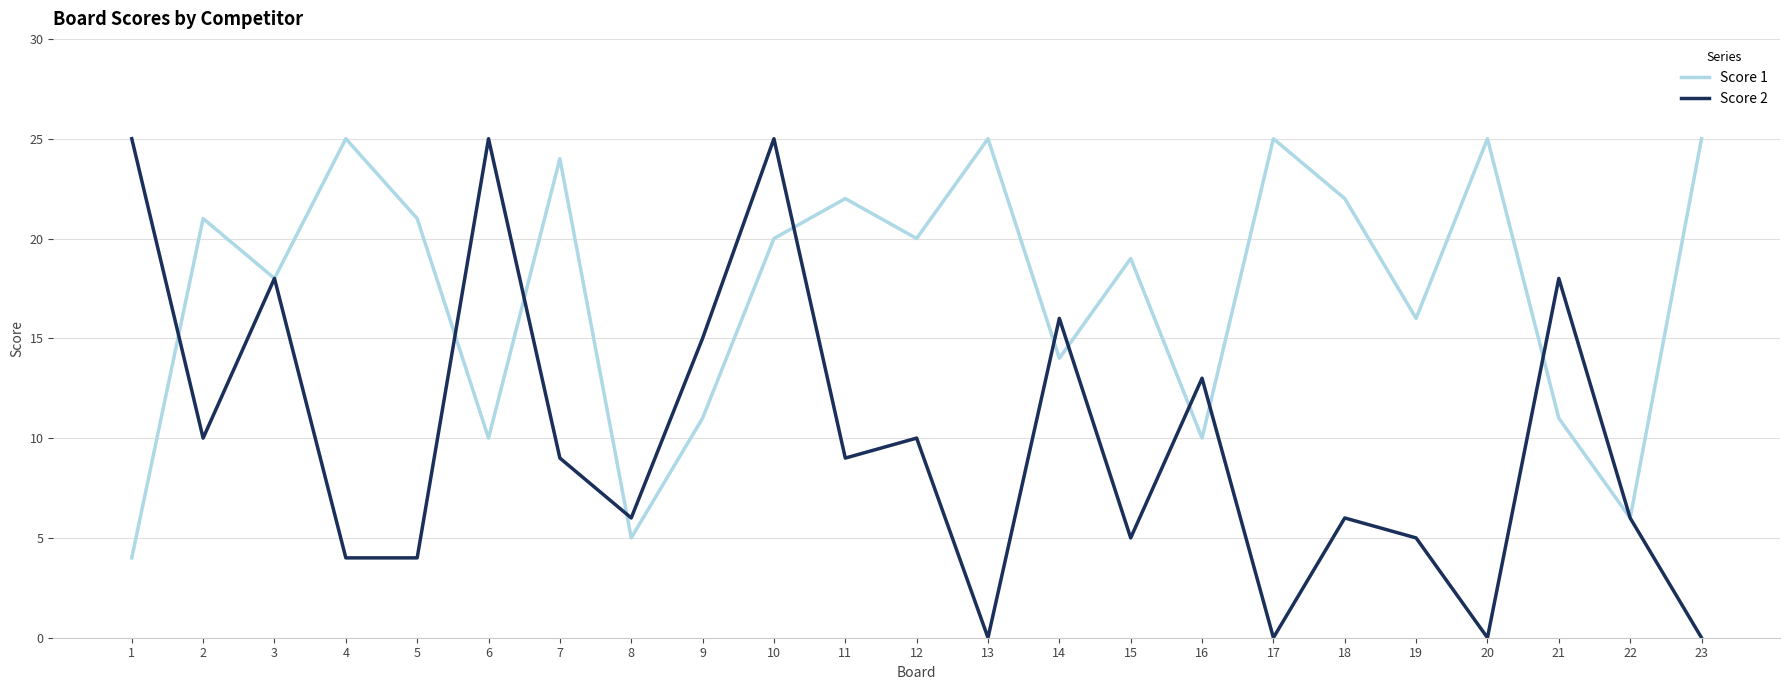

At 18, list the series in order from largest to smallest.

Score 1, Score 2